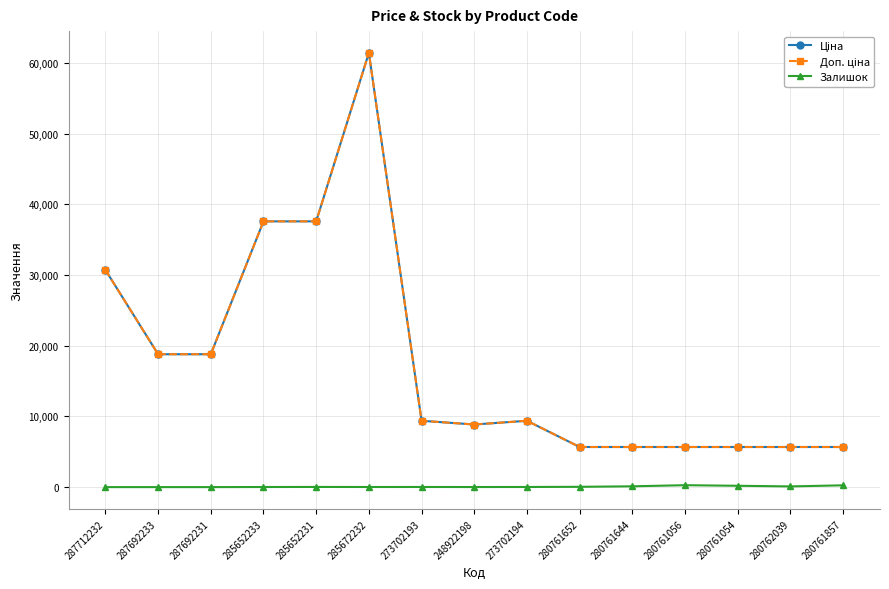

In Ціна, how many points are lower than both neighbors (excluding endpoints)?

1